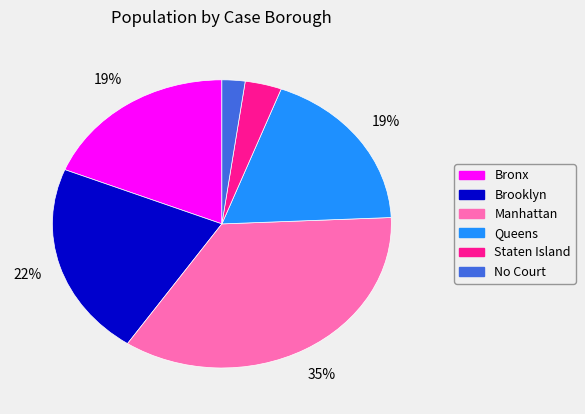

Which category has the biggest portion of the pie?

Manhattan